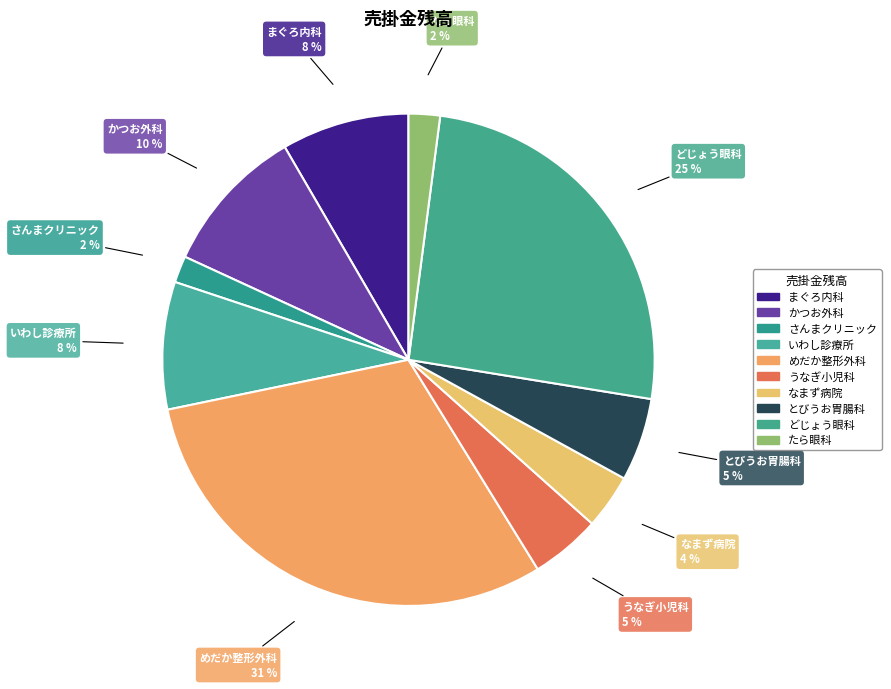

Is there a majority slice in this chart?

No